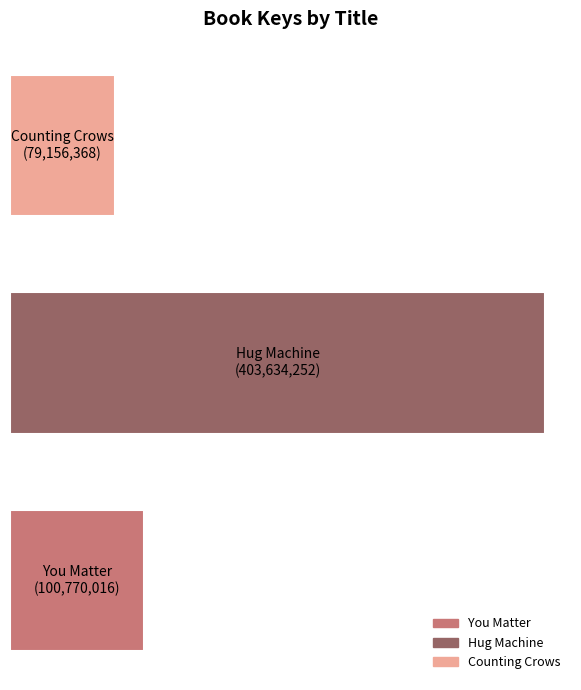

What is the sum of all values?

583560636